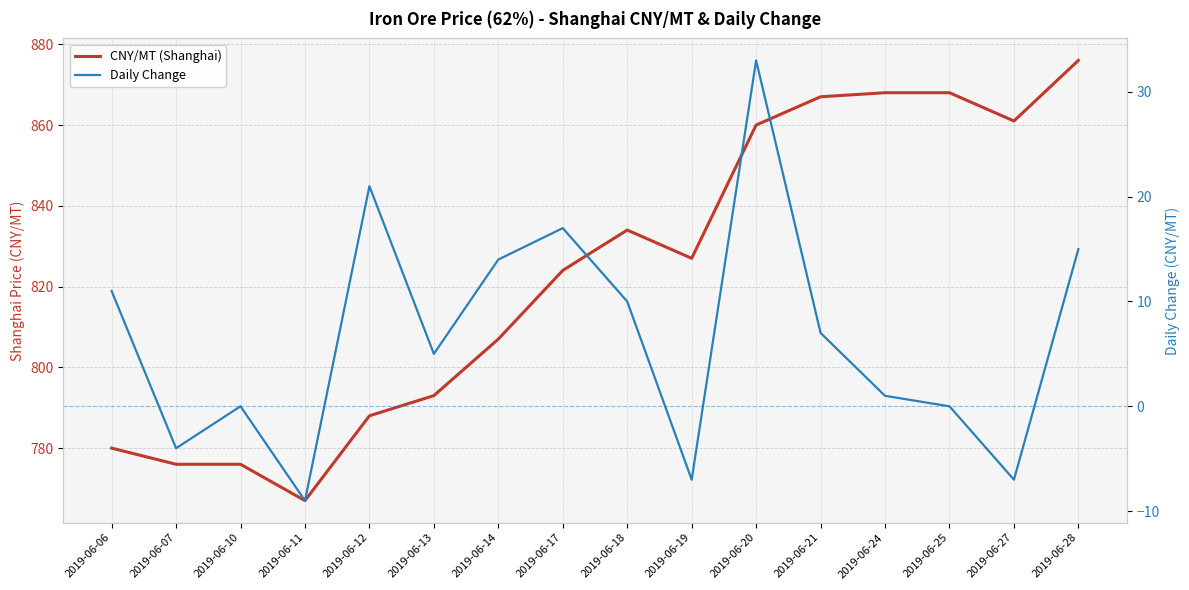

Reading left to right, extract all data points from this chart.

CNY/MT (Shanghai): 2019-06-06=780	2019-06-07=776	2019-06-10=776	2019-06-11=767	2019-06-12=788	2019-06-13=793	2019-06-14=807	2019-06-17=824	2019-06-18=834	2019-06-19=827	2019-06-20=860	2019-06-21=867	2019-06-24=868	2019-06-25=868	2019-06-27=861	2019-06-28=876
Daily Change: 2019-06-06=11	2019-06-07=-4	2019-06-10=0	2019-06-11=-9	2019-06-12=21	2019-06-13=5	2019-06-14=14	2019-06-17=17	2019-06-18=10	2019-06-19=-7	2019-06-20=33	2019-06-21=7	2019-06-24=1	2019-06-25=0	2019-06-27=-7	2019-06-28=15